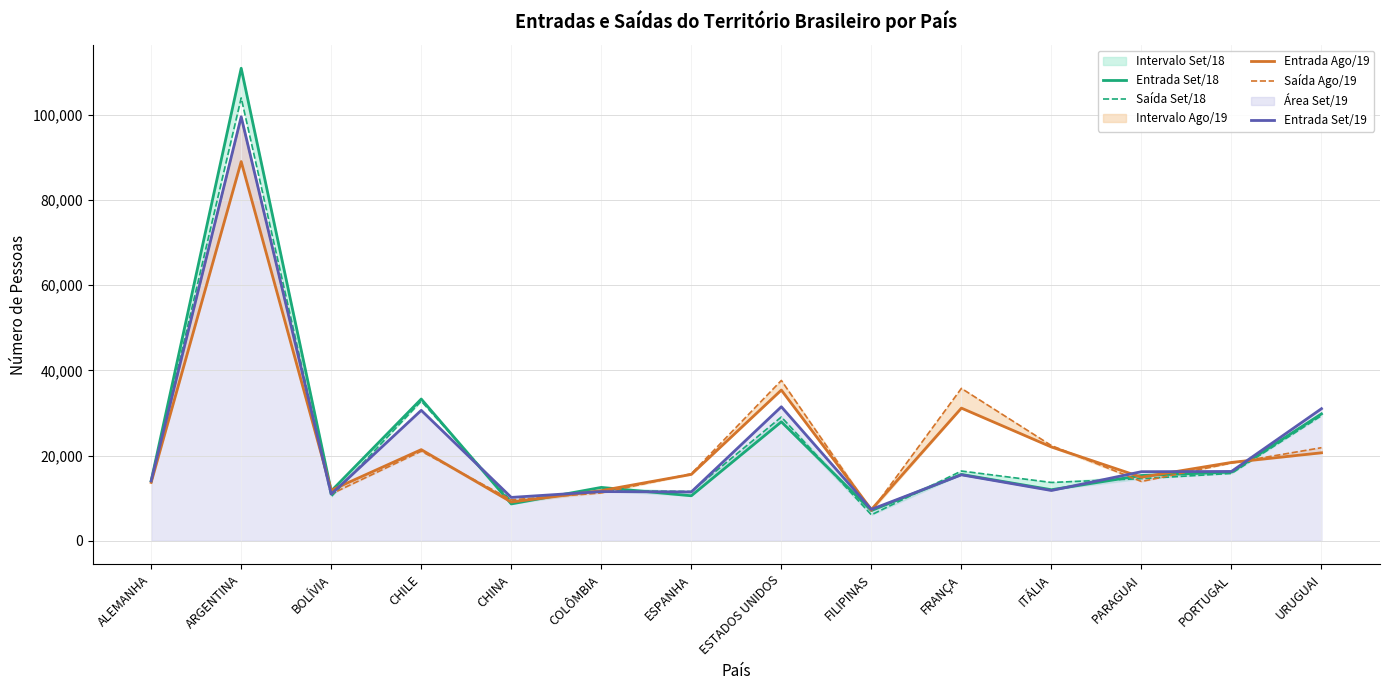

True or false: Entrada Ago/19 has a value of 134961 at ARGENTINA.

False